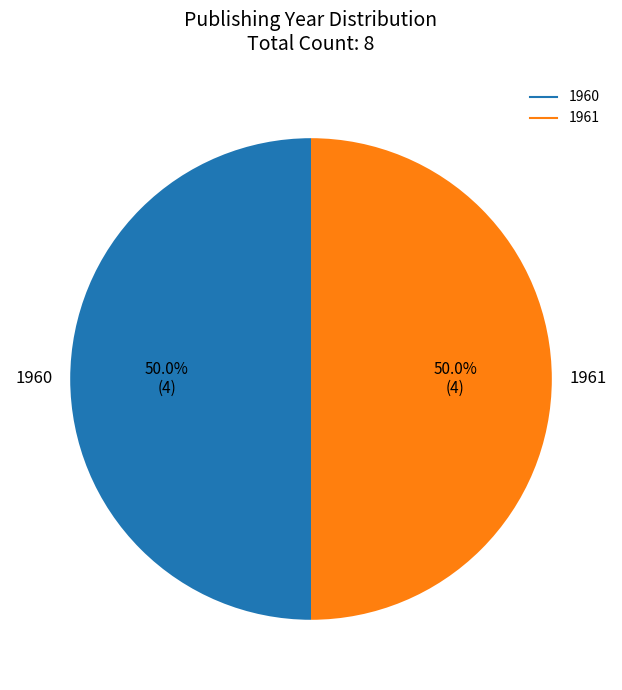

How much of the chart is everything except 1960?

50.0%